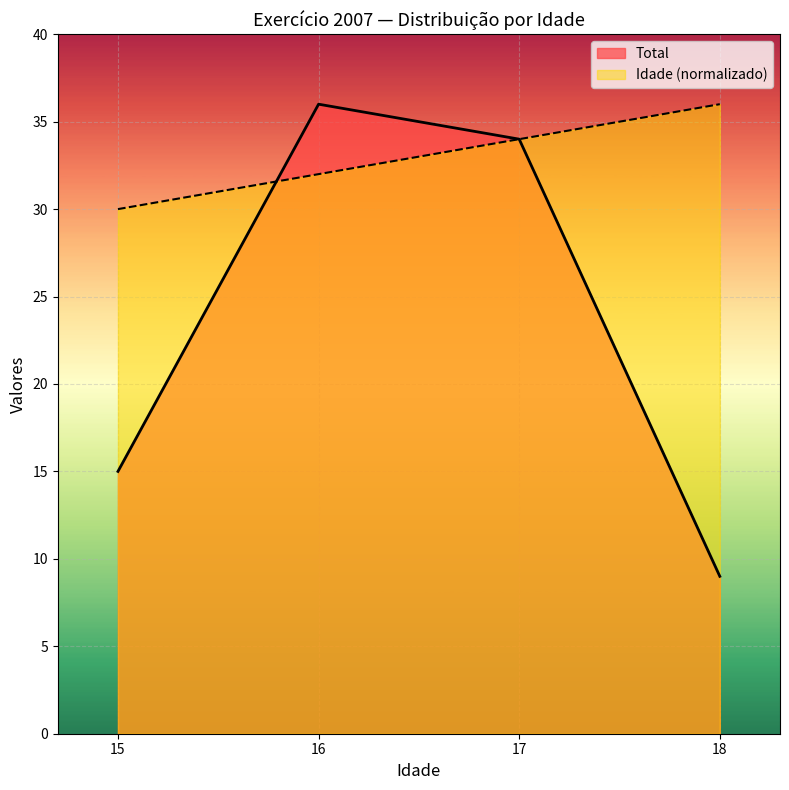

At which label does Idade (normalizado) reach its peak?

18